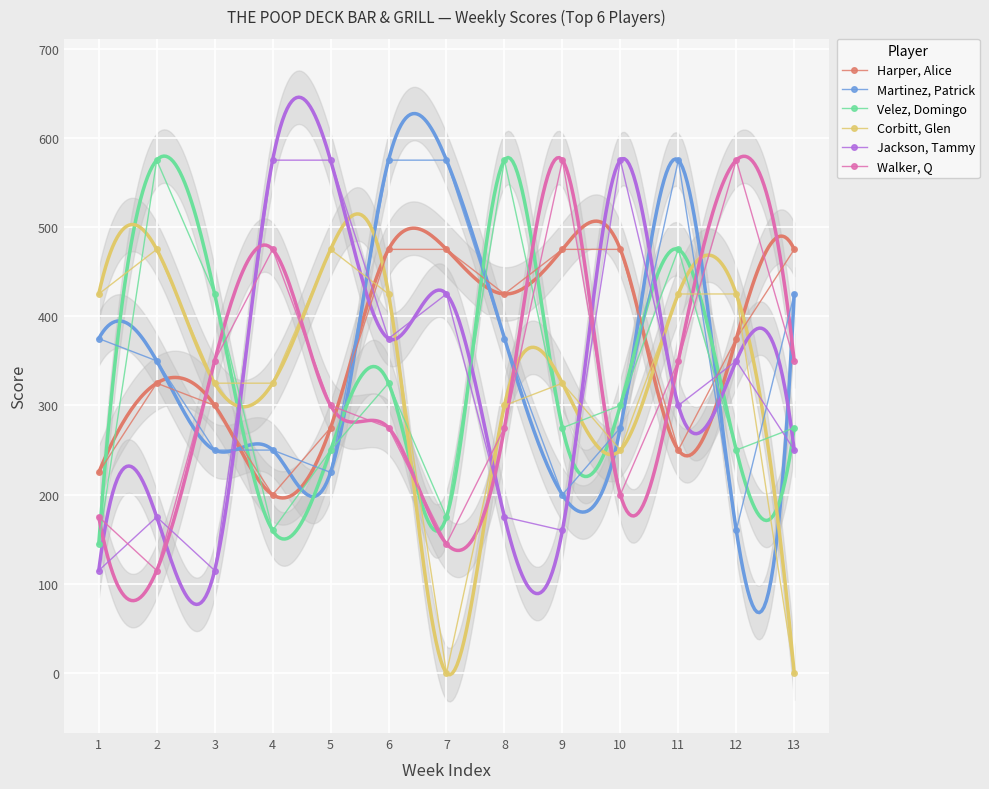

Reading left to right, what are all the values shown in this chart?

Harper, Alice: 225	325	300	200	275	475	475	425	475	475	250	375	475
Martinez, Patrick: 375	350	250	250	225	575	575	375	200	275	575	160	425
Velez, Domingo: 145	575	425	160	250	325	175	575	275	300	475	250	275
Corbitt, Glen: 425	475	325	325	475	425	0	300	325	250	425	425	0
Jackson, Tammy: 115	175	115	575	575	375	425	175	160	575	300	350	250
Walker, Q: 175	115	350	475	300	275	145	275	575	200	350	575	350